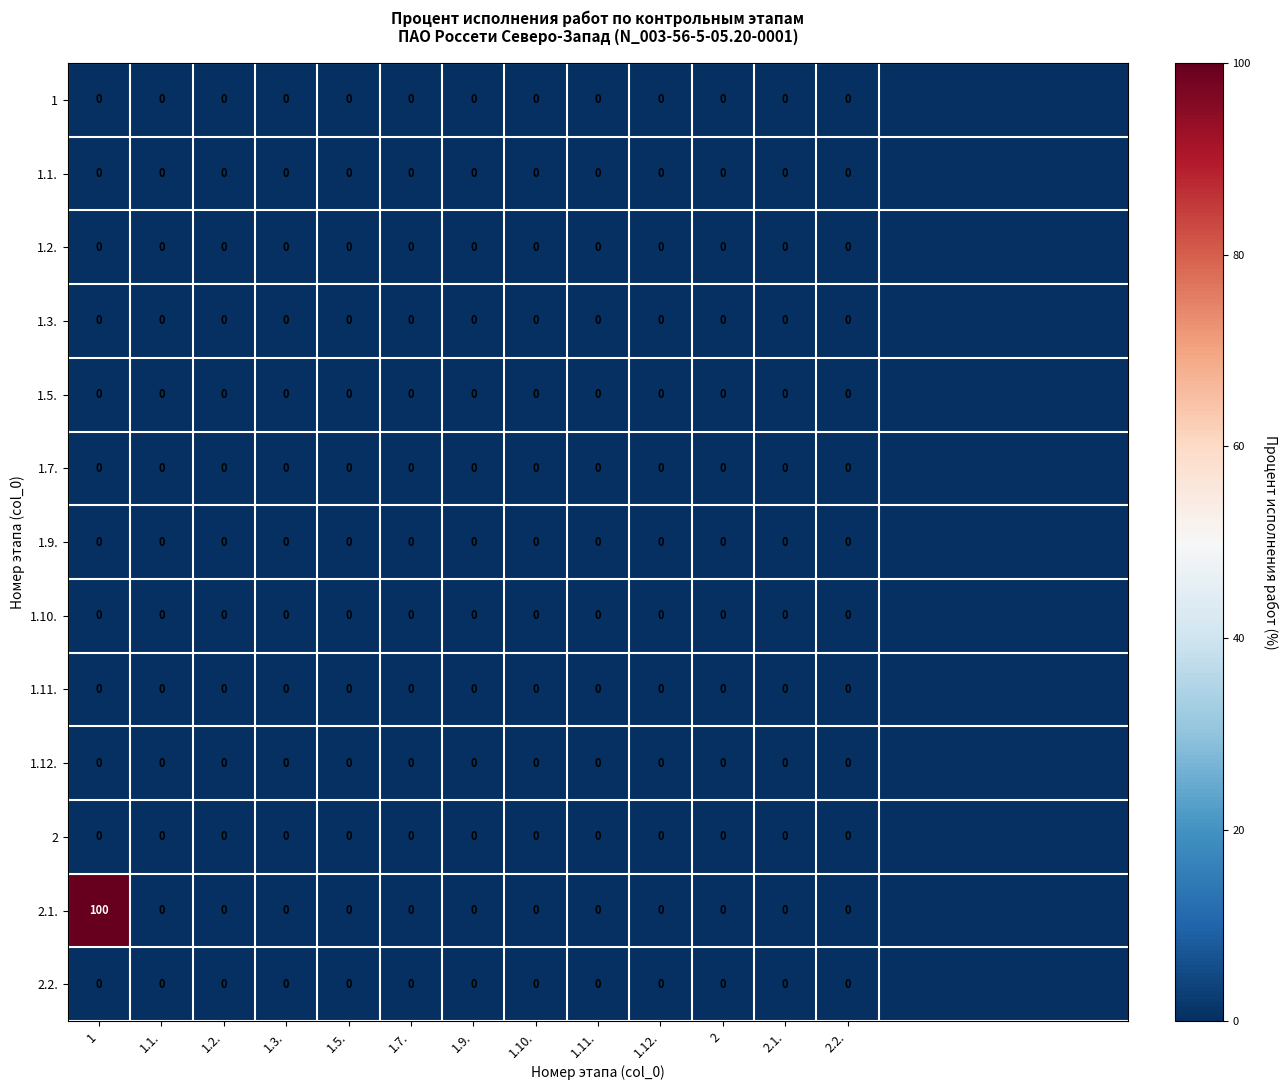

At how many categories does at least one series exceed 50?

1